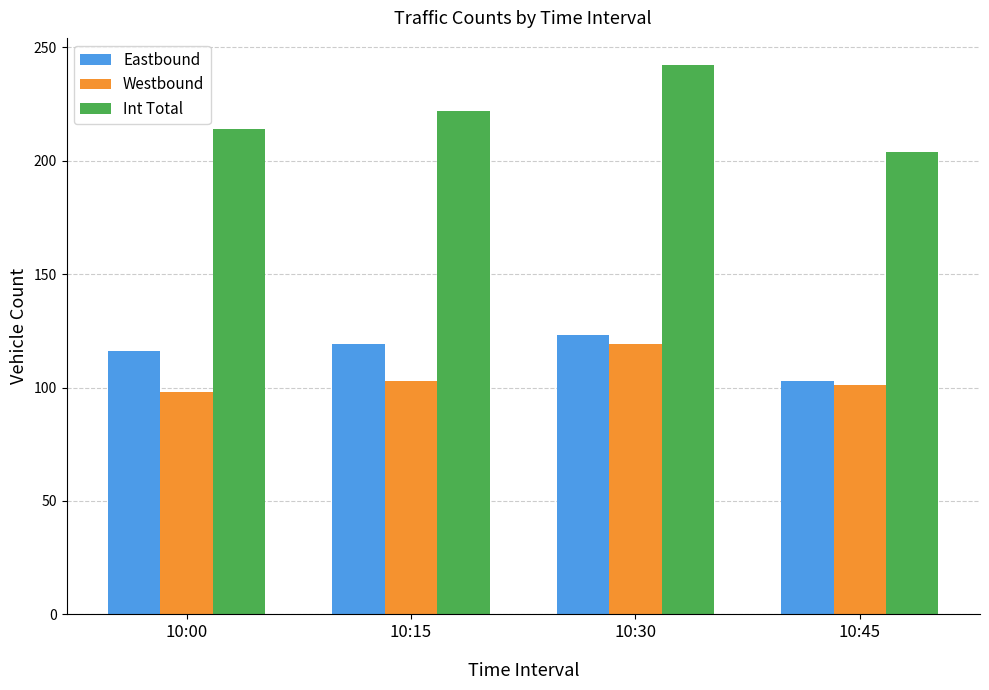

What is the difference between the Int Total values at 10:30 and 10:15?

20